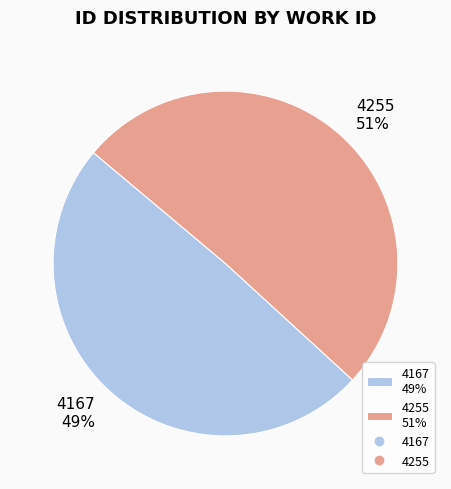

What is the largest slice in the pie chart?

4255